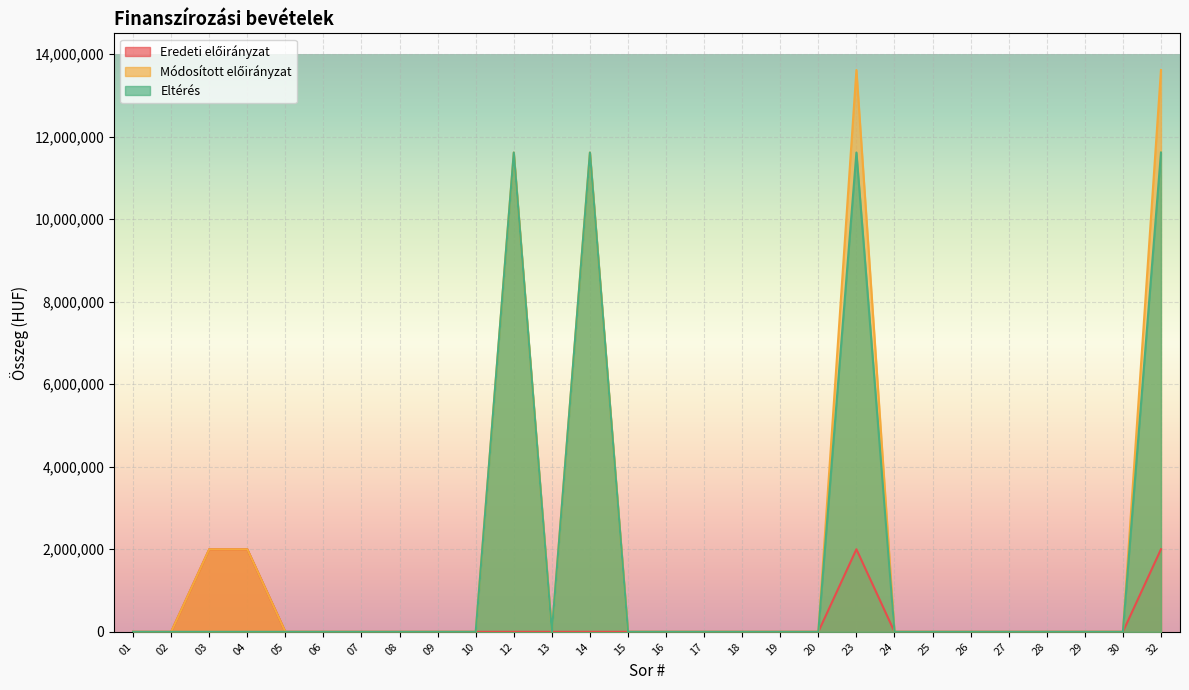

How many values in Eredeti előirányzat are above zero?

4